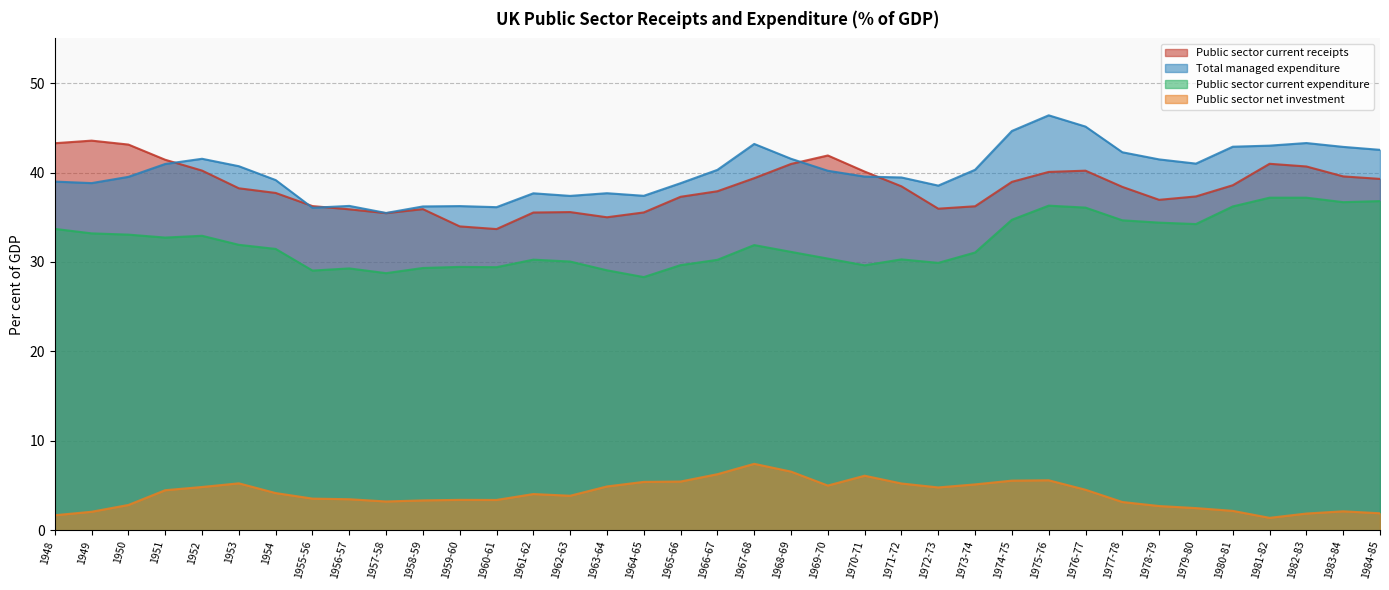

At 1967-68, list the series in order from smallest to largest.

Public sector net investment, Public sector current expenditure, Public sector current receipts, Total managed expenditure